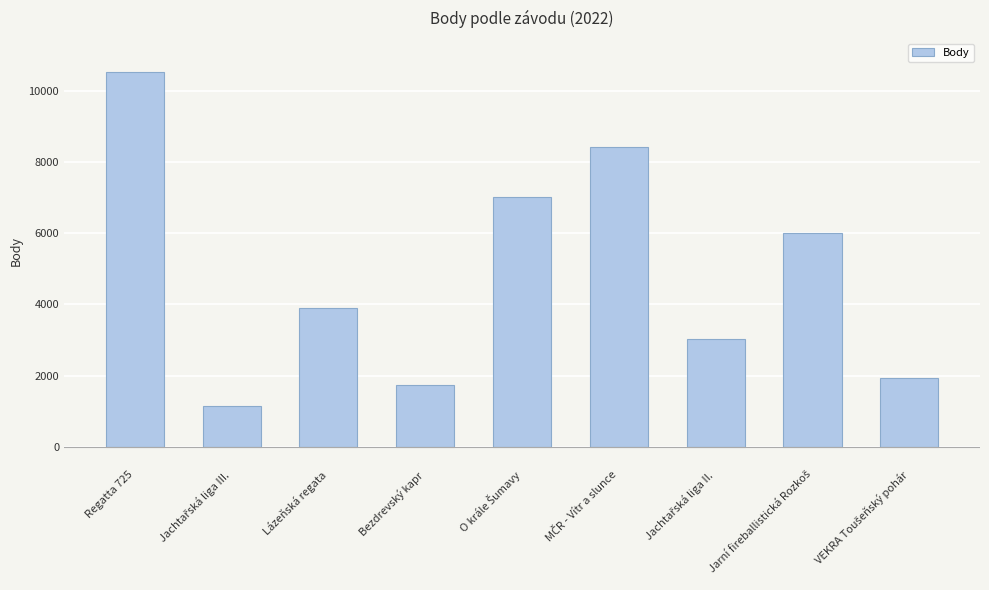

What is the approximate value at Regatta 725, to the nearest 100?

10600